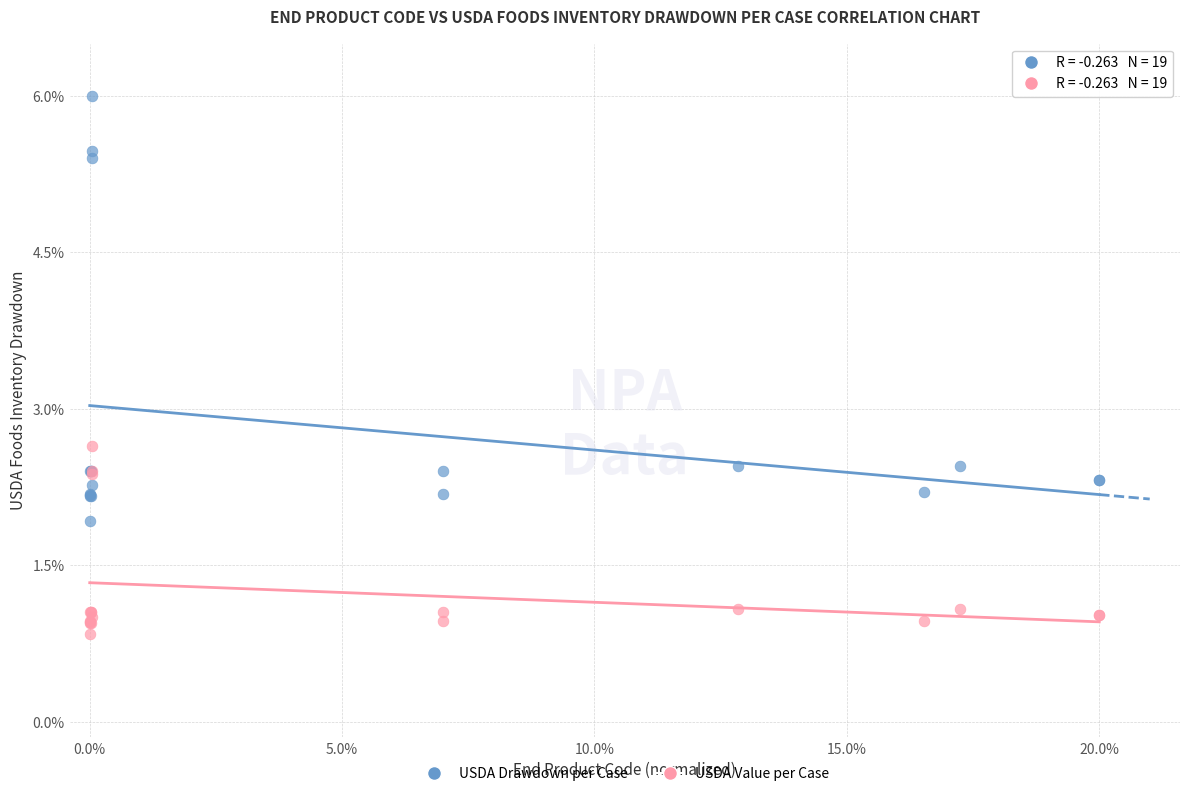

Across all series, what Y value is closest to 3?

2.6